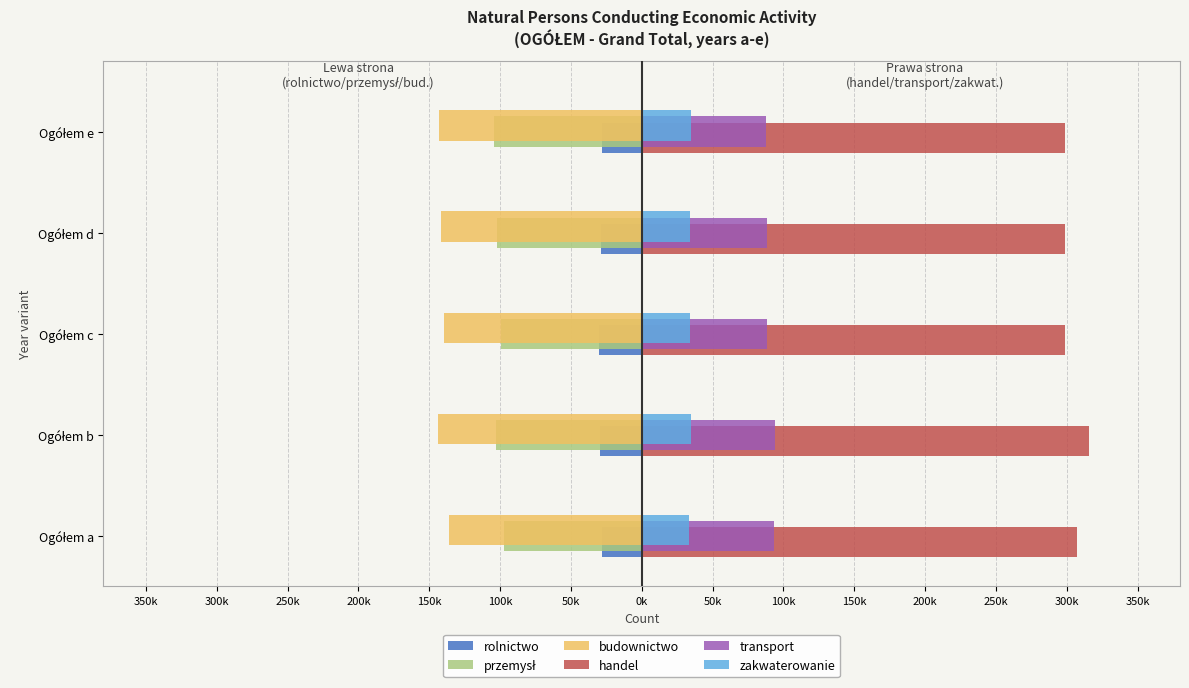

What is the difference between the maximum and minimum values in the przemysł series?

7031